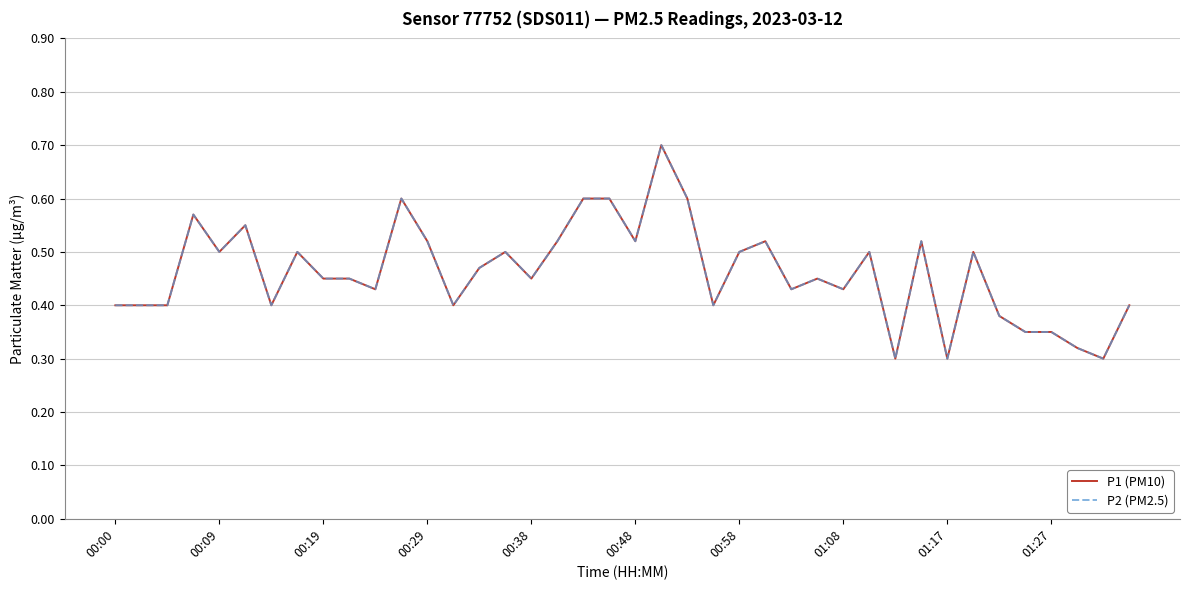

Does the chart display data point markers on the line(s)?

No